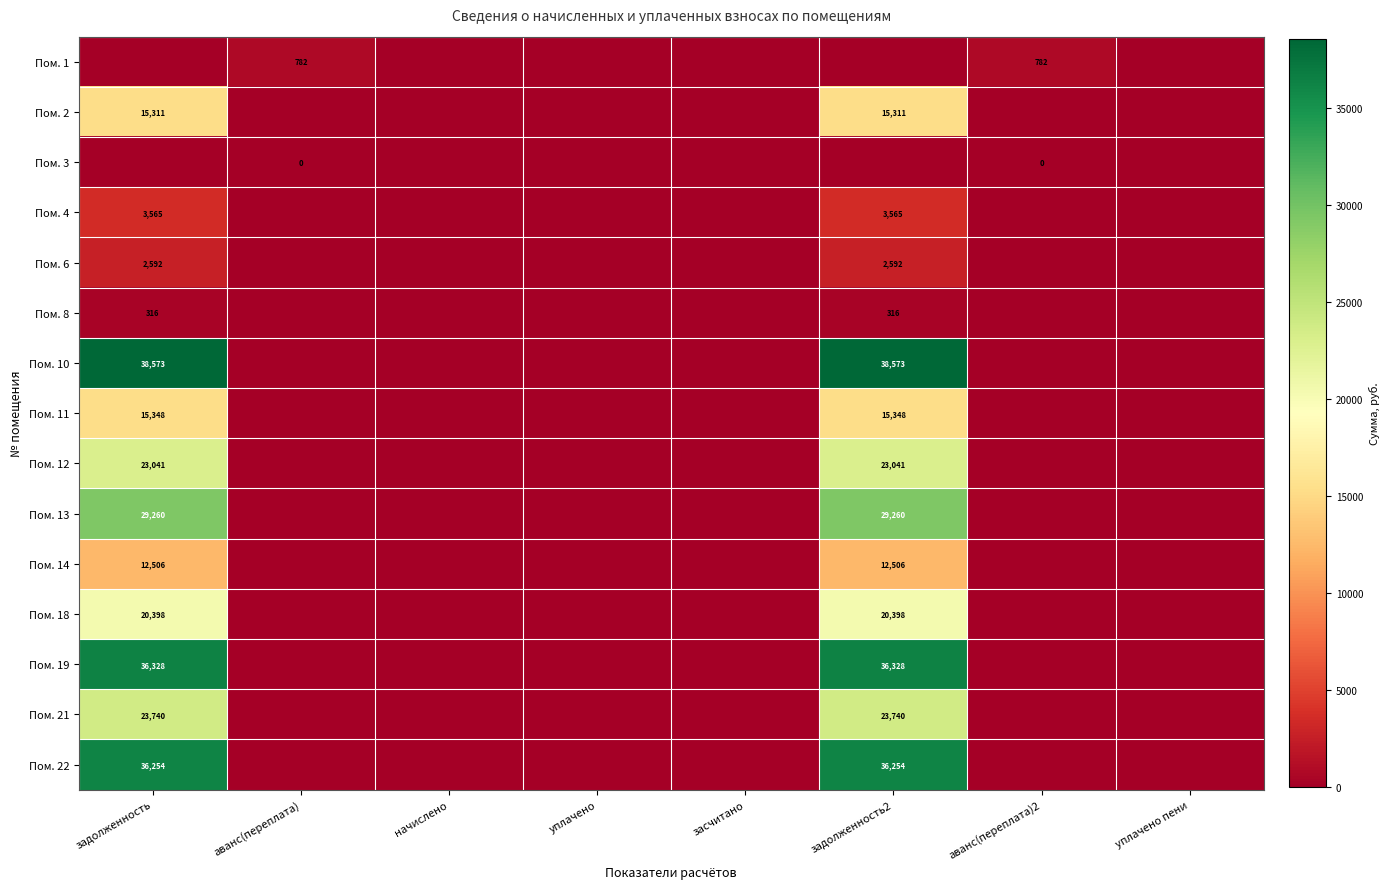

The value of Пом. 1 at аванс(переплата)2 is 217. True or false?

False